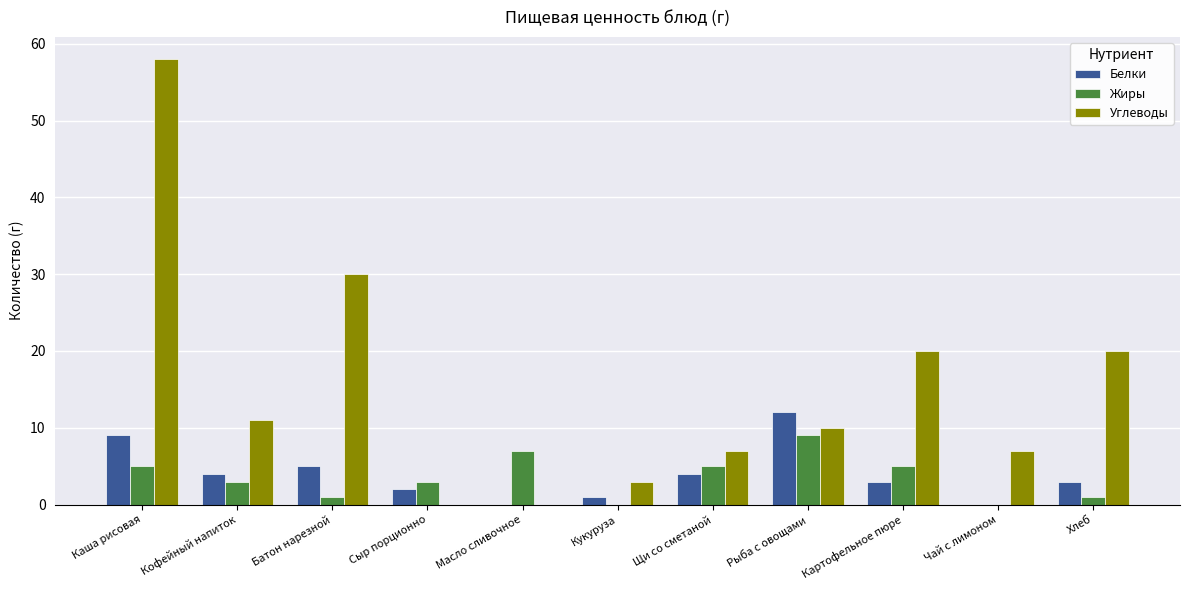

Which series has the widest spread of values?

Углеводы